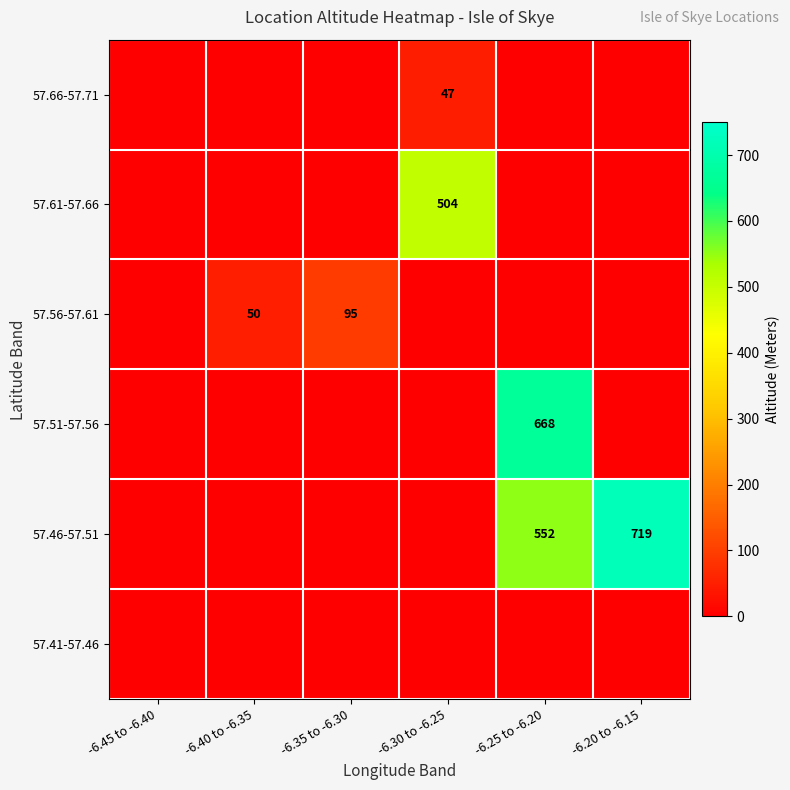

The 57.46-57.51 series shows 394 at -6.20 to -6.15. True or false?

False